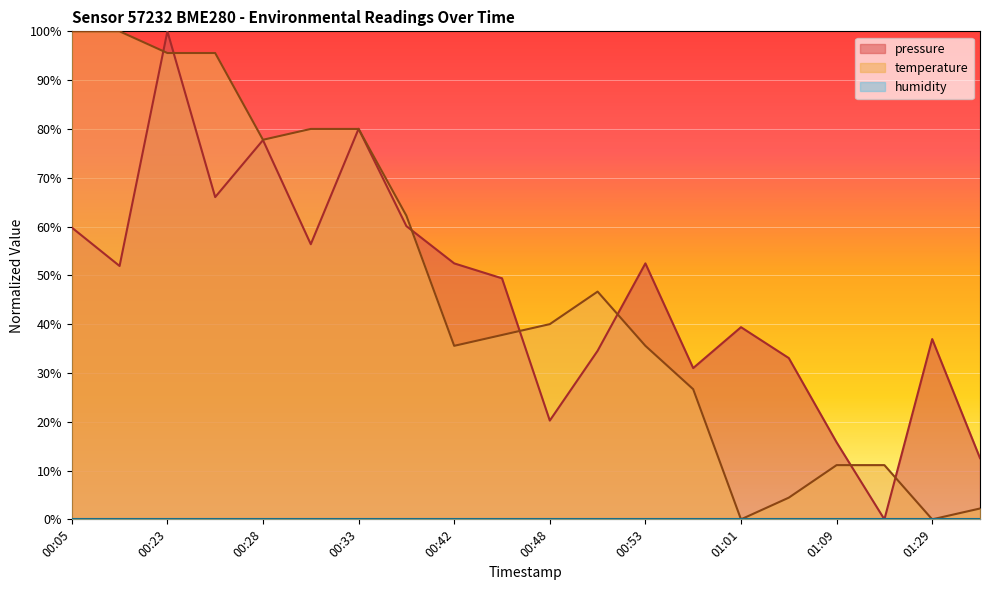

After their last crossing, which series has the higher values: pressure or temperature?

pressure